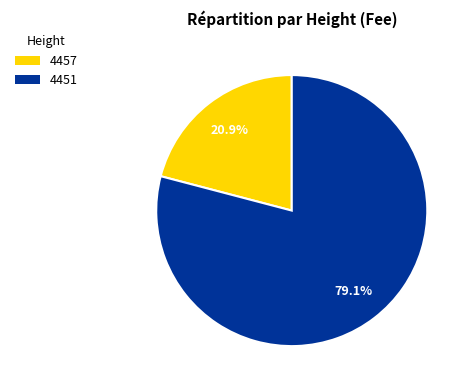

To the nearest percent, what is the difference between the 4451 and 4457 slice percentages?

58%